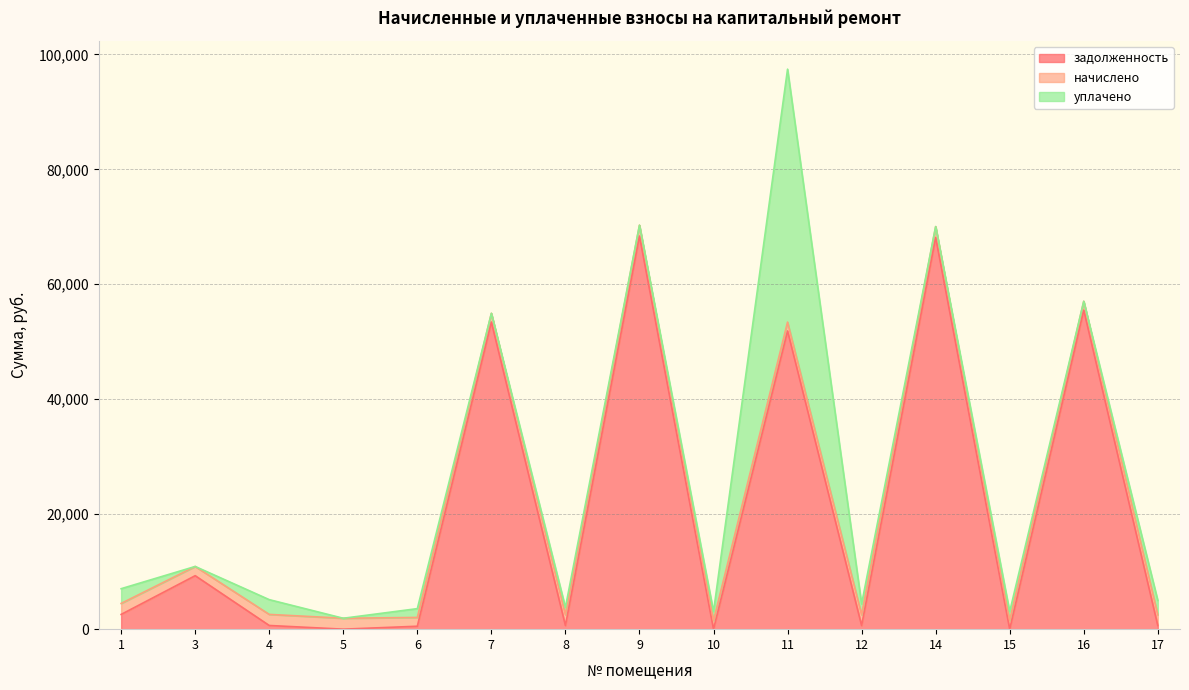

Which has a higher value, 1 or 9?

9